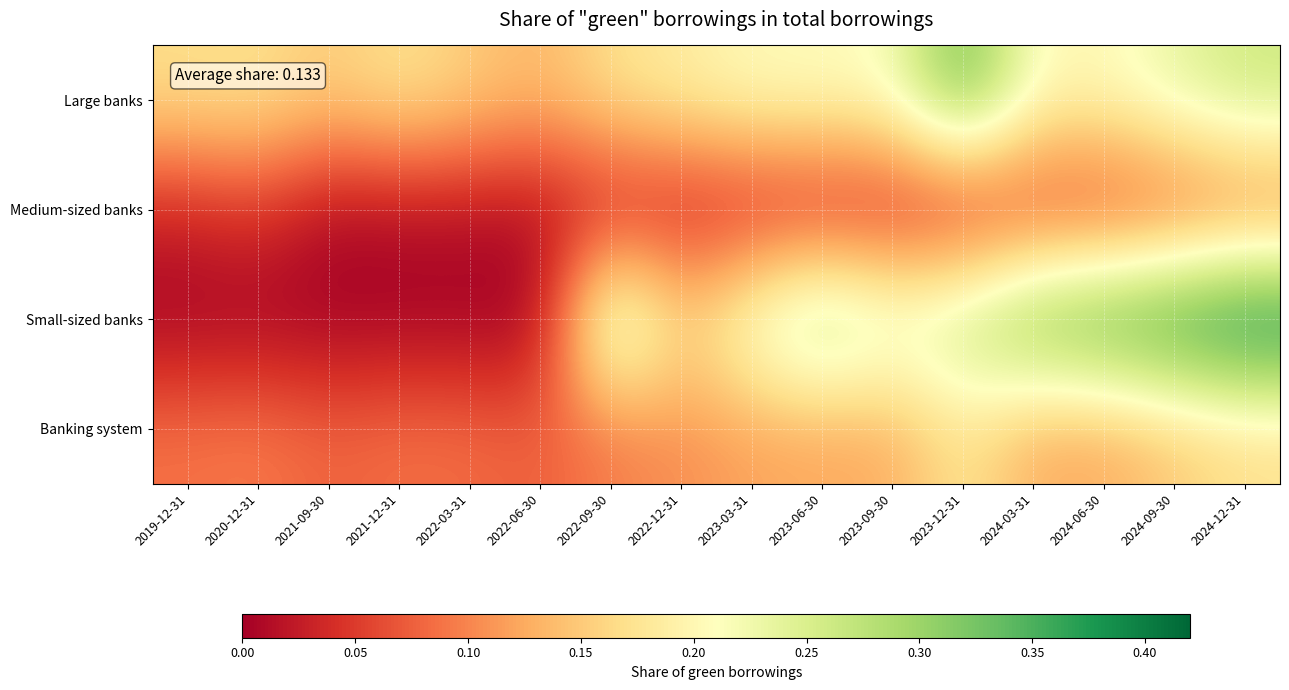

Reading left to right, extract all data points from this chart.

Large banks: 2019-12-31=0.2	2020-12-31=0.2	2021-09-30=0.2	2021-12-31=0.2	2022-03-31=0.2	2022-06-30=0.1	2022-09-30=0.2	2022-12-31=0.2	2023-03-31=0.2	2023-06-30=0.2	2023-09-30=0.2	2023-12-31=0.3	2024-03-31=0.2	2024-06-30=0.2	2024-09-30=0.2	2024-12-31=0.3
Medium-sized banks: 2019-12-31=0.0	2020-12-31=0.0	2021-09-30=0.0	2021-12-31=0.0	2022-03-31=0.0	2022-06-30=0.0	2022-09-30=0.0	2022-12-31=0.0	2023-03-31=0.0	2023-06-30=0.0	2023-09-30=0.0	2023-12-31=0.0	2024-03-31=0.0	2024-06-30=0.0	2024-09-30=0.1	2024-12-31=0.1
Small-sized banks: 2019-12-31=0.0	2020-12-31=0.0	2021-09-30=0.0	2021-12-31=0.0	2022-03-31=0.0	2022-06-30=0.0	2022-09-30=0.3	2022-12-31=0.2	2023-03-31=0.2	2023-06-30=0.3	2023-09-30=0.3	2023-12-31=0.3	2024-03-31=0.3	2024-06-30=0.4	2024-09-30=0.4	2024-12-31=0.4
Banking system: 2019-12-31=0.1	2020-12-31=0.1	2021-09-30=0.1	2021-12-31=0.1	2022-03-31=0.1	2022-06-30=0.1	2022-09-30=0.1	2022-12-31=0.1	2023-03-31=0.1	2023-06-30=0.1	2023-09-30=0.1	2023-12-31=0.2	2024-03-31=0.1	2024-06-30=0.1	2024-09-30=0.1	2024-12-31=0.2